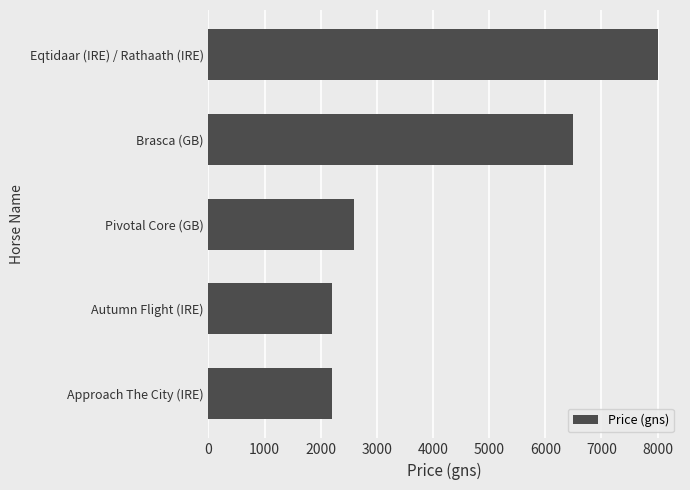

How many data points does each series have?

5